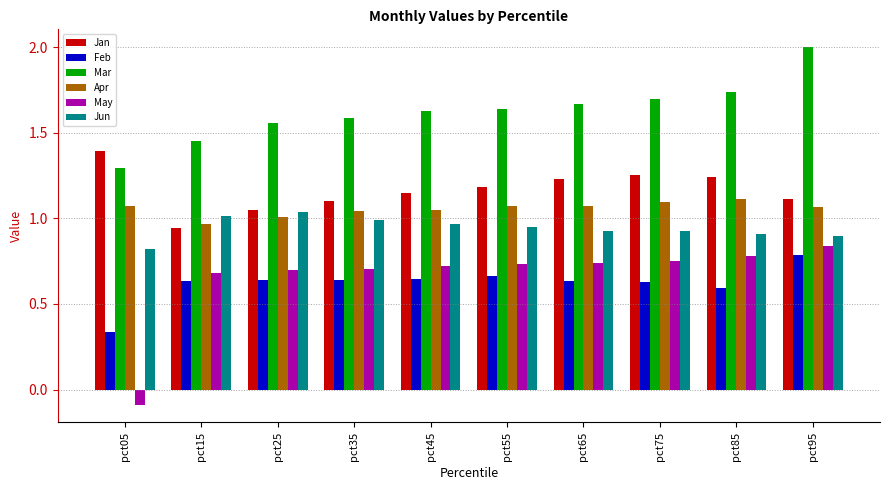

The Apr series shows 1.0 at pct15. True or false?

True